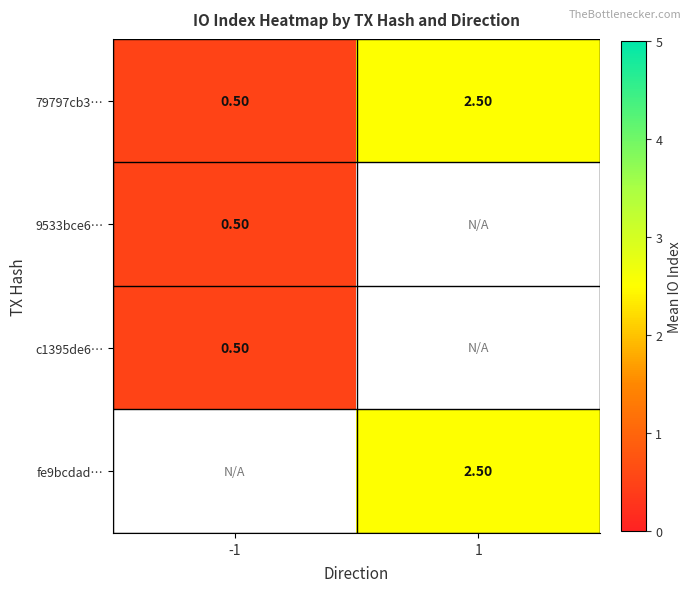

Which label corresponds to the smallest value in the chart?

-1